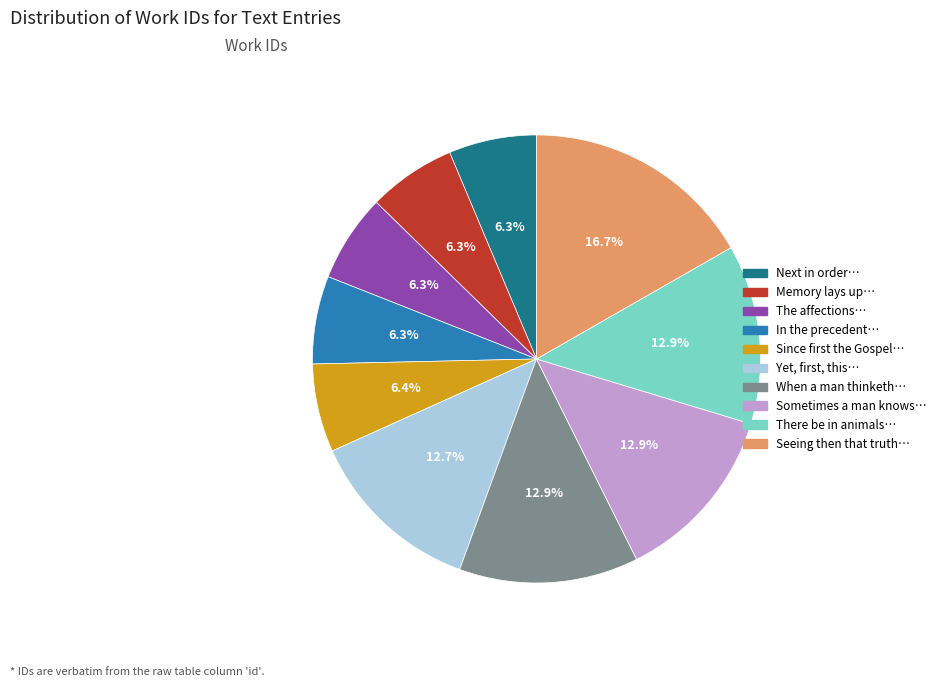

To the nearest percent, what is the average slice percentage?

10%